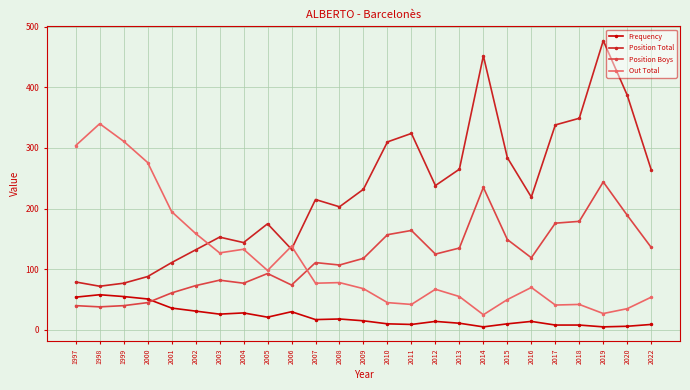

Rank the series at 2012 from highest to lowest value.

Position Total, Position Boys, Out Total, Frequency